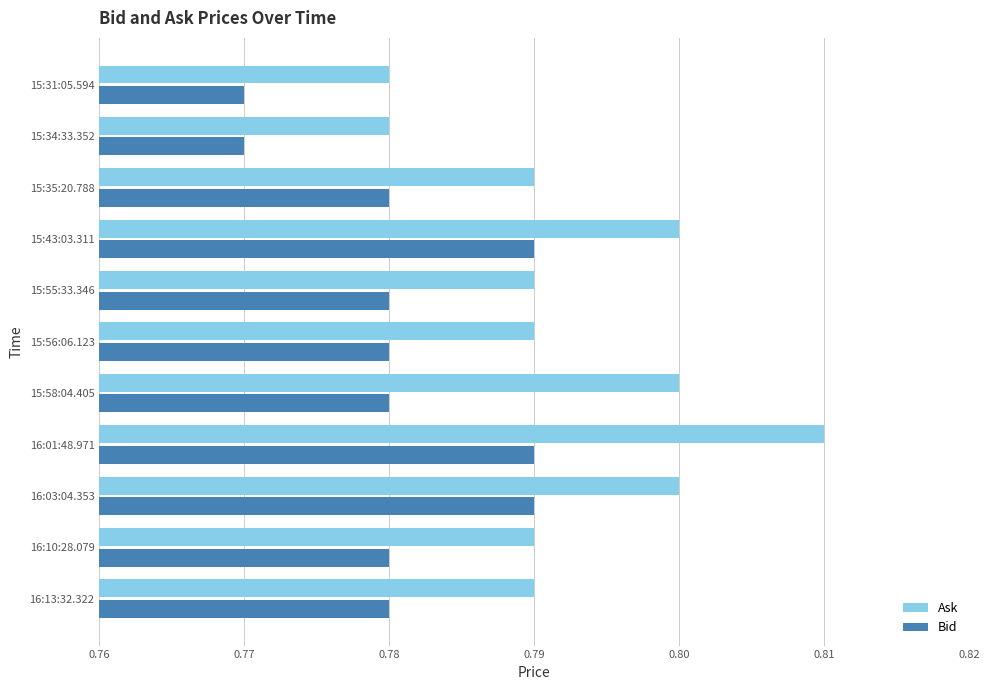

What are all the series names shown in the legend?

Ask, Bid